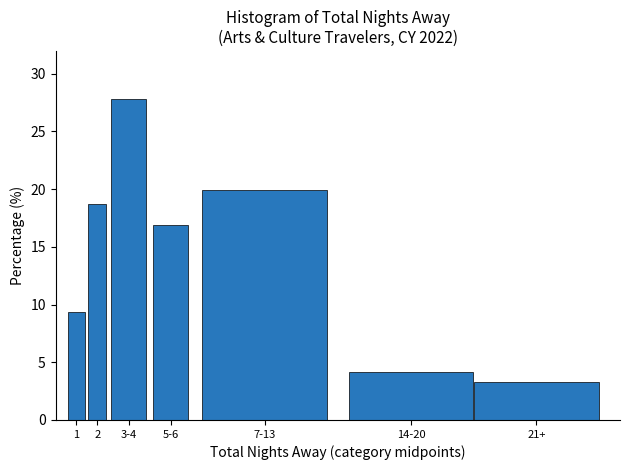

Reading right to left, extract all data points from this chart.

21+=3.3	14-20=4.1	7-13=19.9	5-6=16.8	3-4=27.8	2=18.7	1=9.4